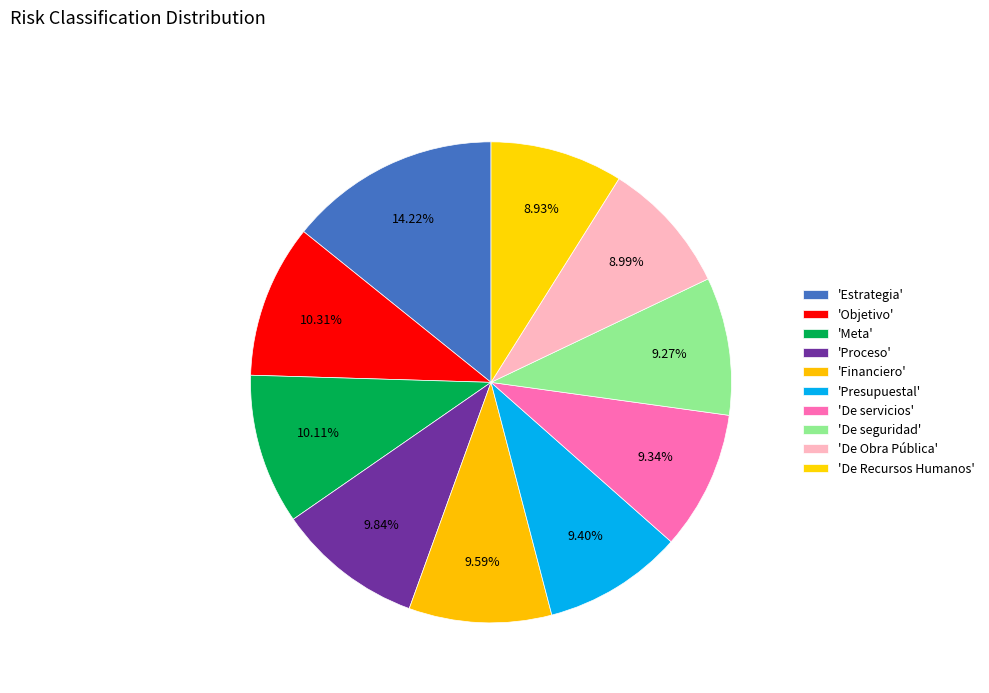

Count the number of slices in the pie.

10